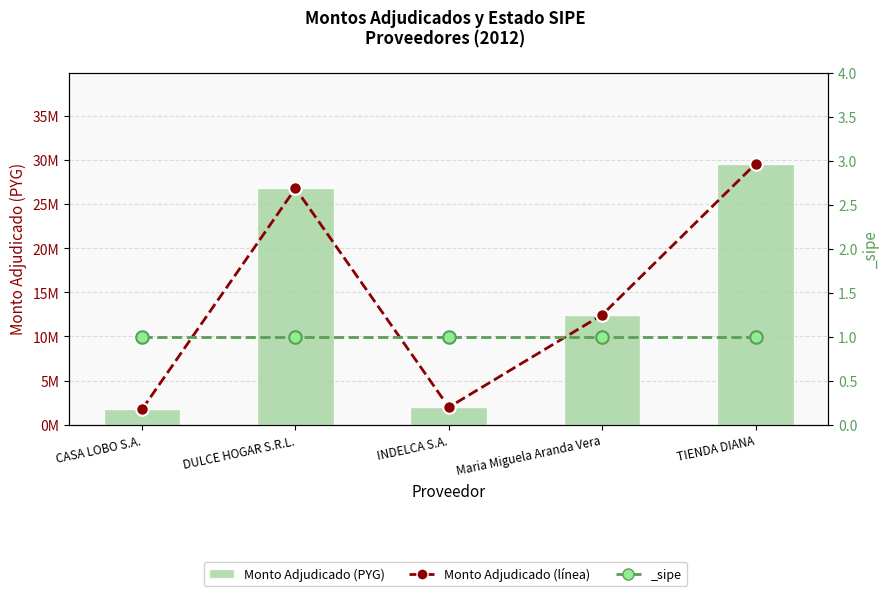

Which series has the widest spread of values?

Monto Adjudicado (línea)